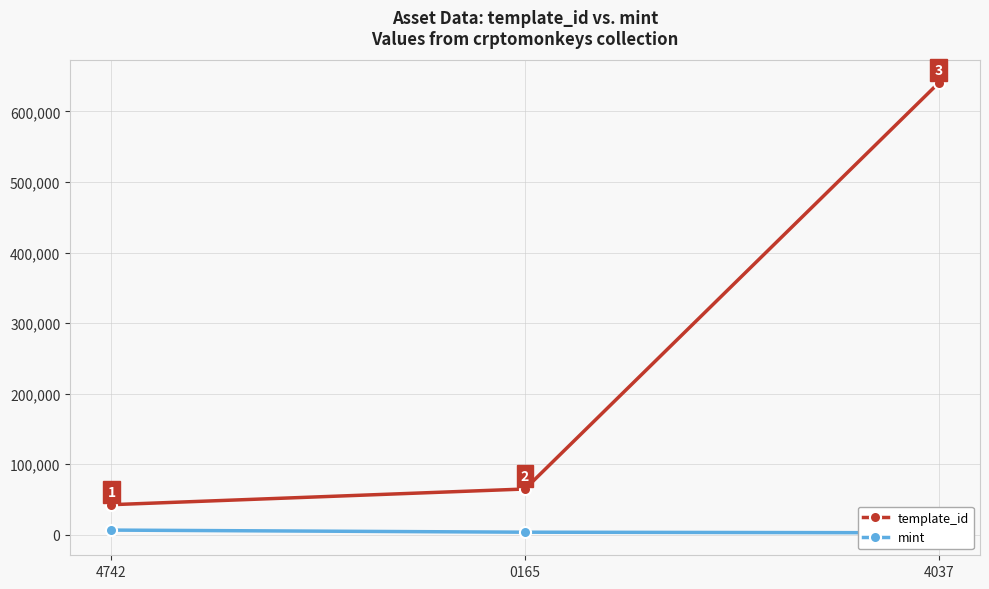

Does the chart display data point markers on the line(s)?

Yes